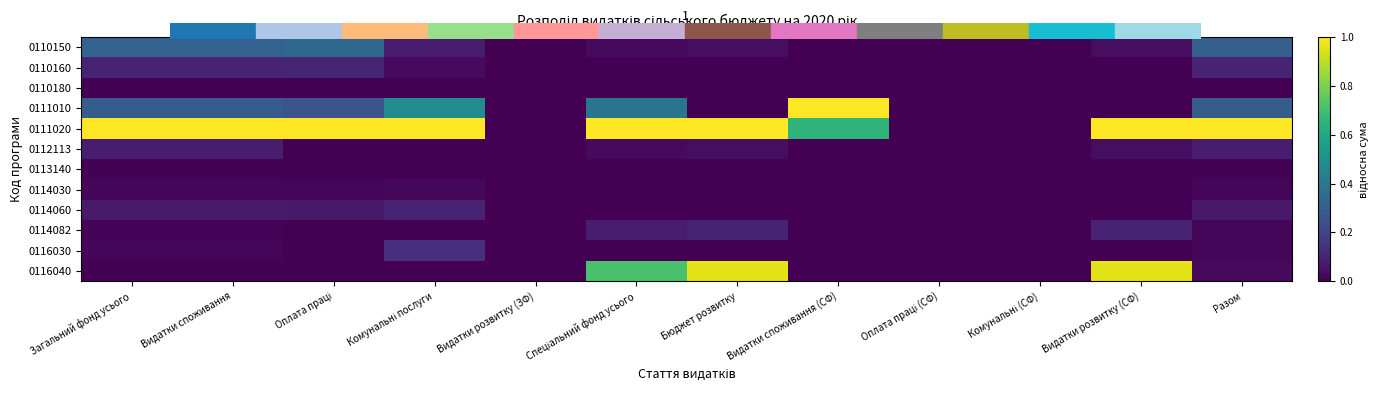

Which category has the lowest value across all series?

Видатки розвитку (ЗФ)